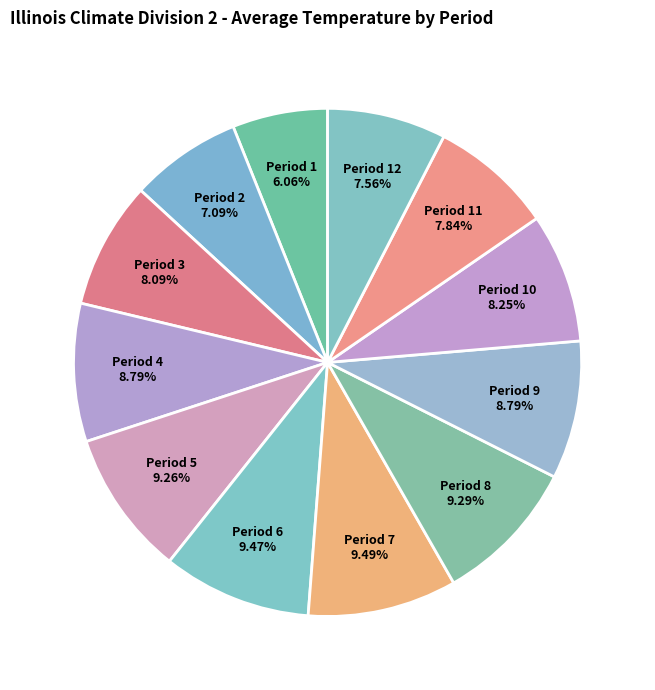

Does Period 11 account for over 50% of the chart?

No